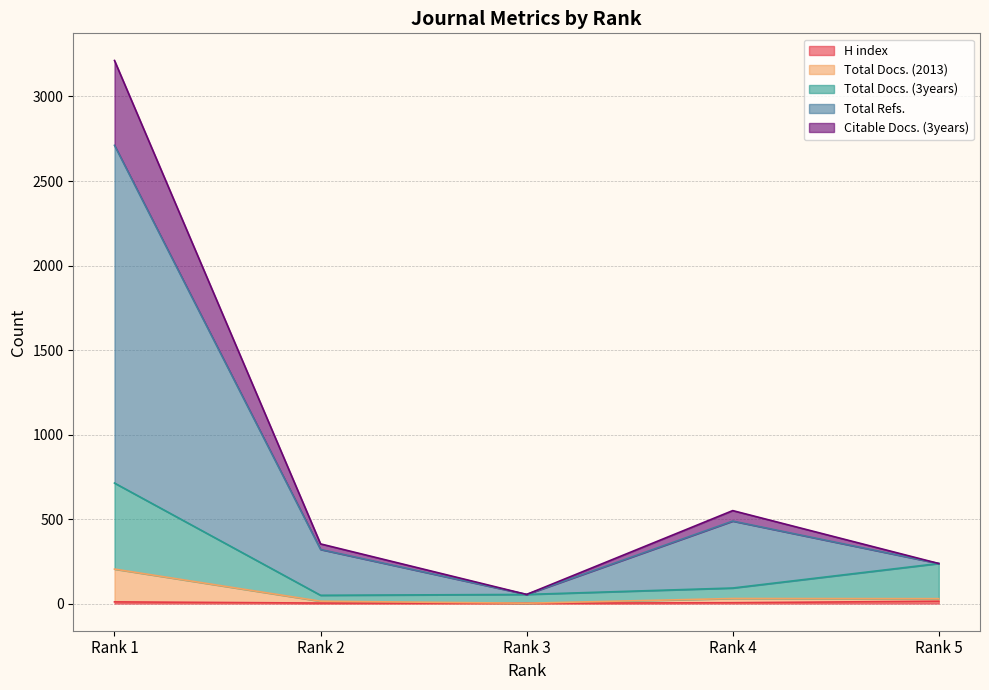

The value of H index at Rank 5 is 19. True or false?

False